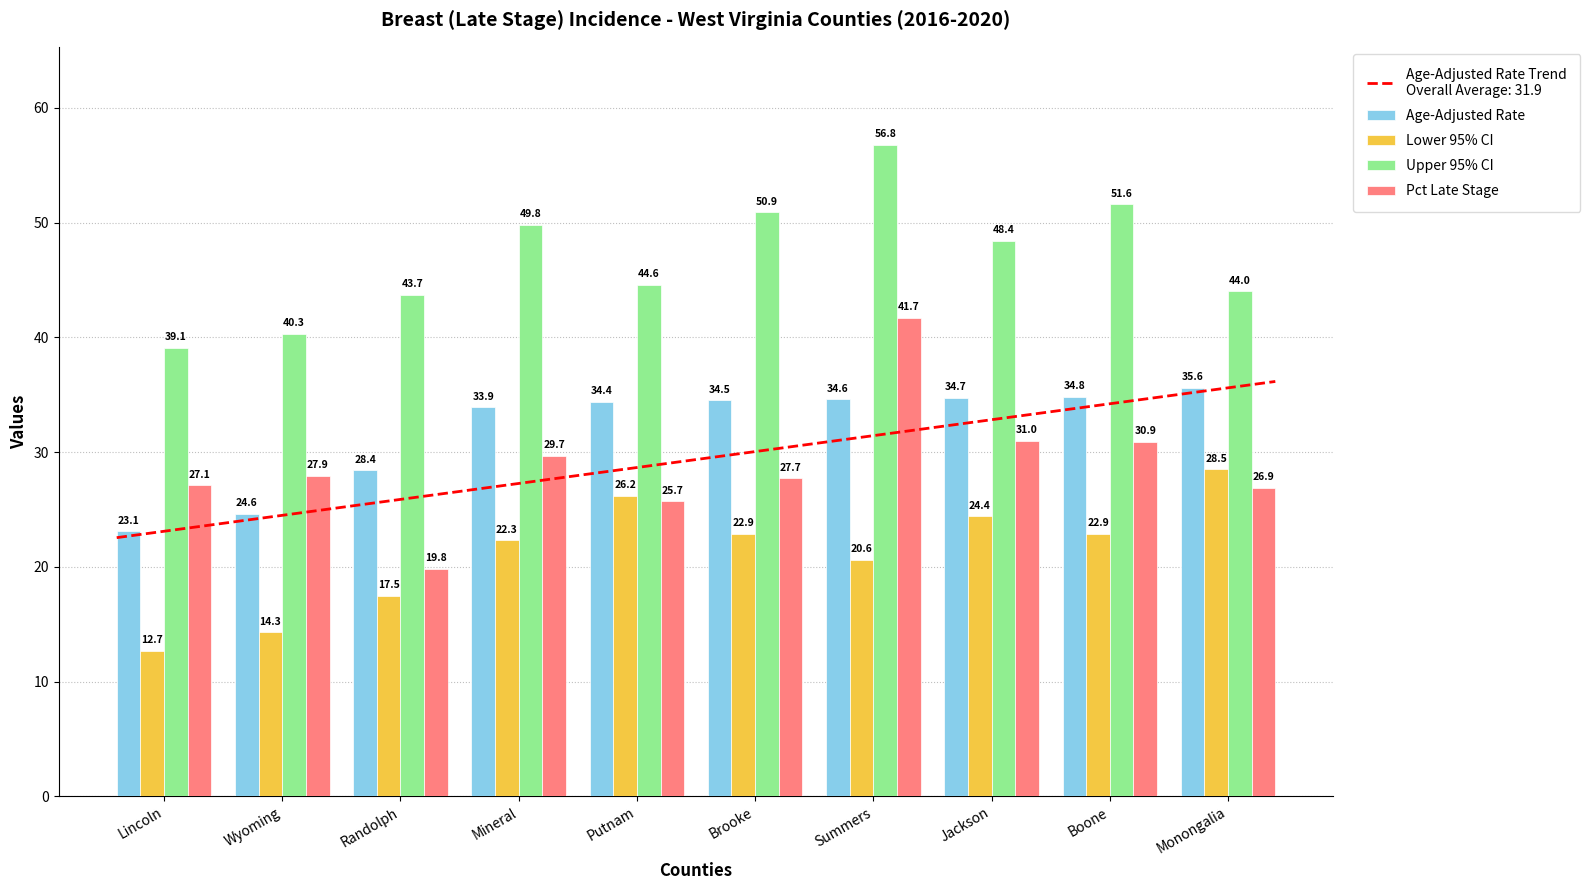

What is the total value across all series at Mineral?

135.7